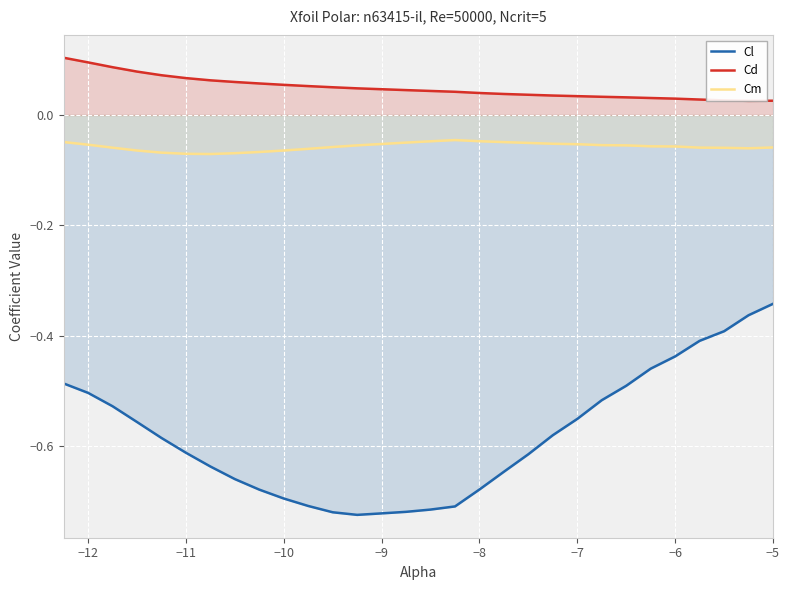

What are all the series names shown in the legend?

Cl, Cd, Cm